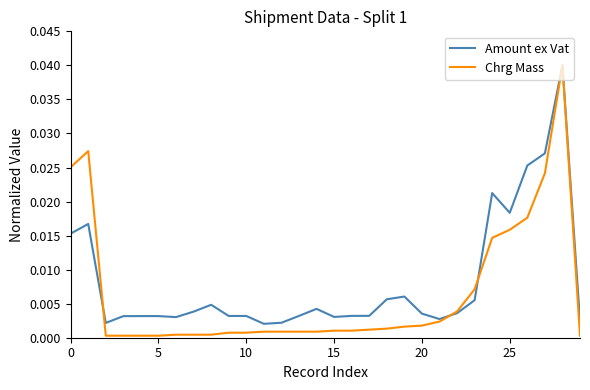

Which series has the widest spread of values?

Chrg Mass